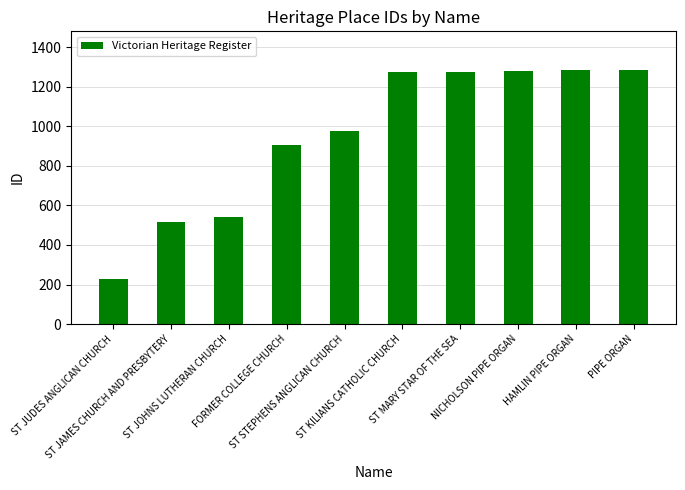

What is the value of the 7th bar from the left?

1276